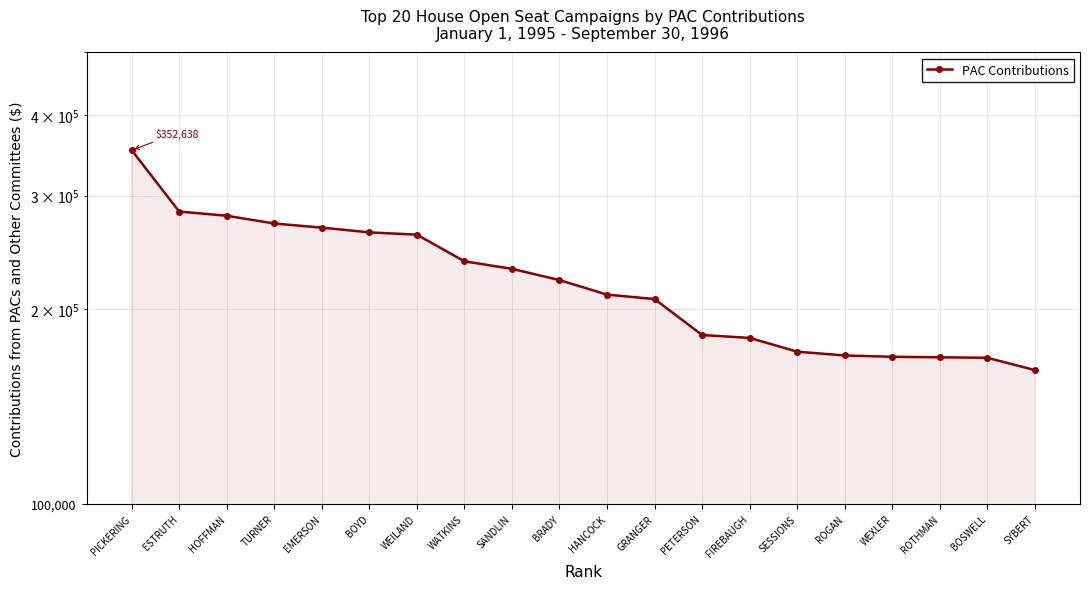

What is the minimum value shown in the chart?

161047